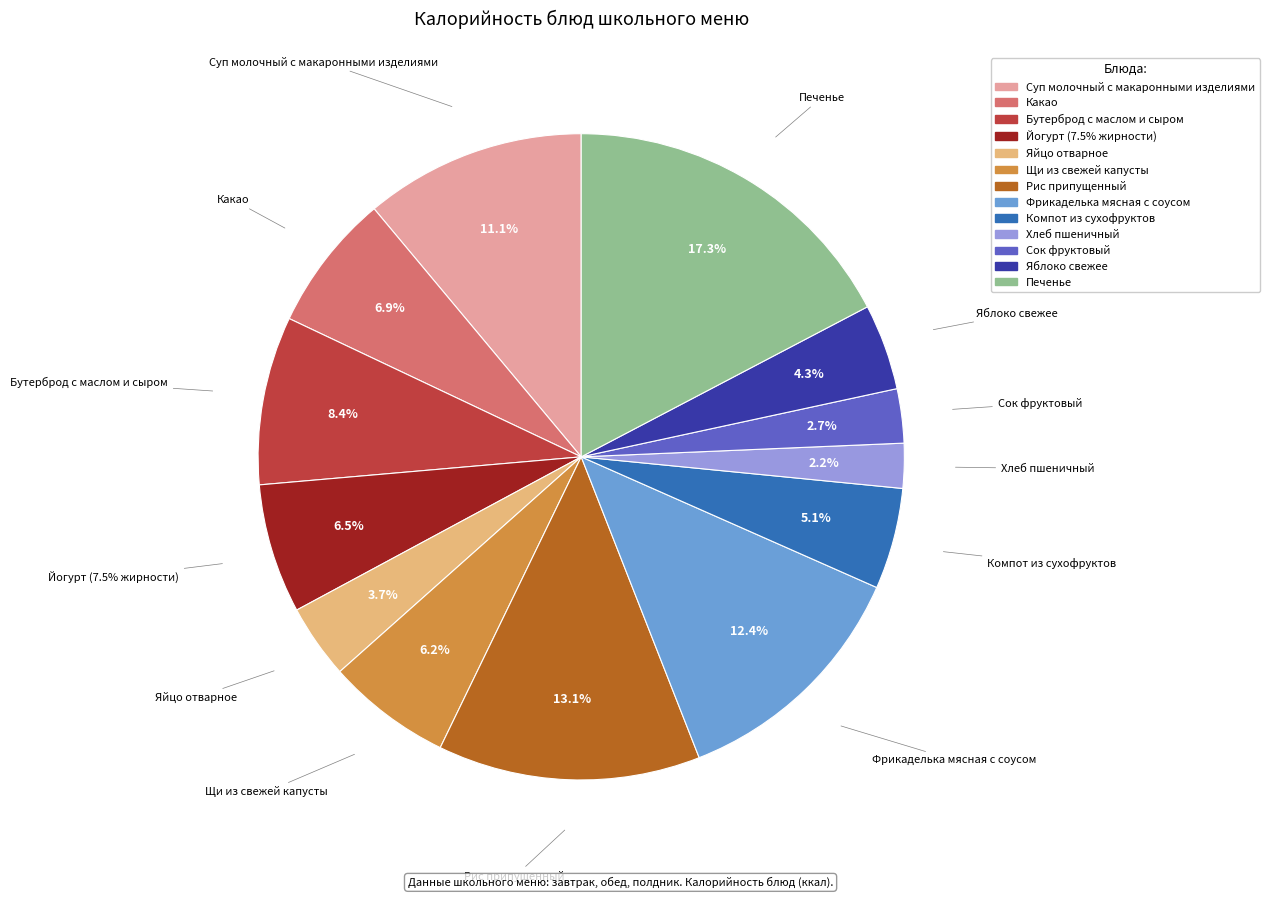

How much of the chart is everything except Хлеб пшеничный?

97.8%